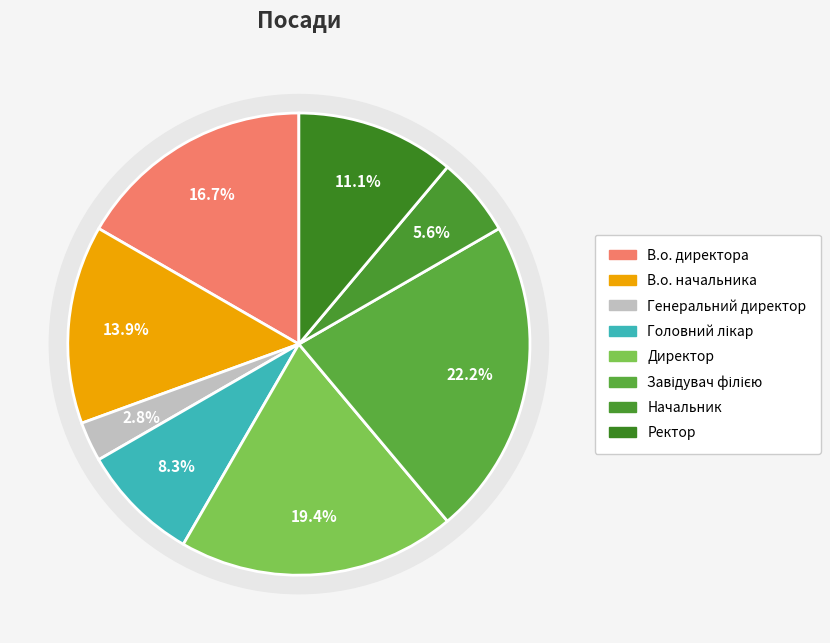

What is the largest slice in the pie chart?

Завідувач філією